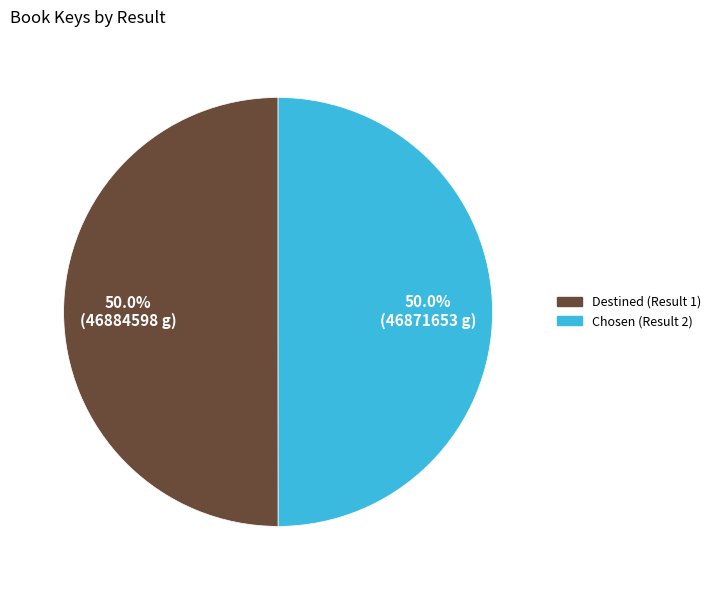

What percentage do Chosen (Result 2) and Destined (Result 1) together represent?

100.0%